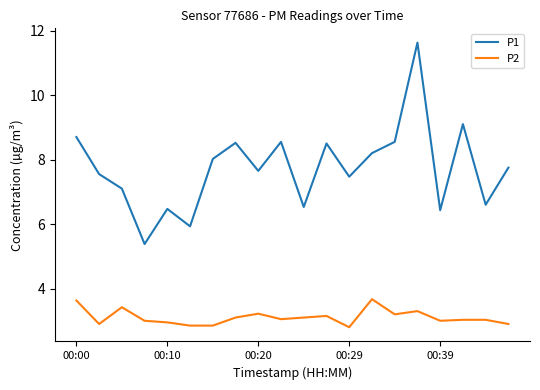

What is the difference between the maximum and second lowest values in the P2 series?

0.8